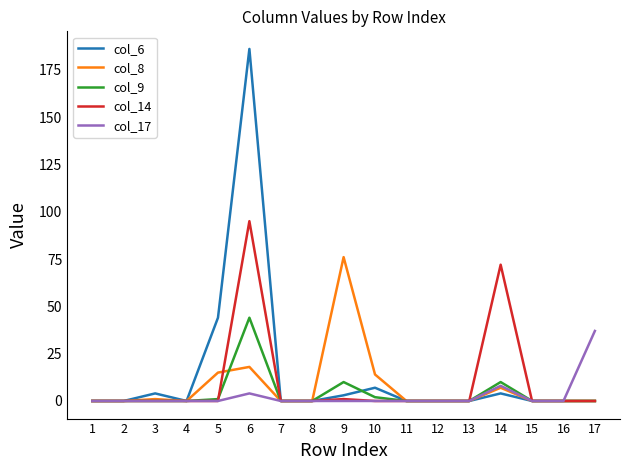

Which series has the largest range (max minus min)?

col_6